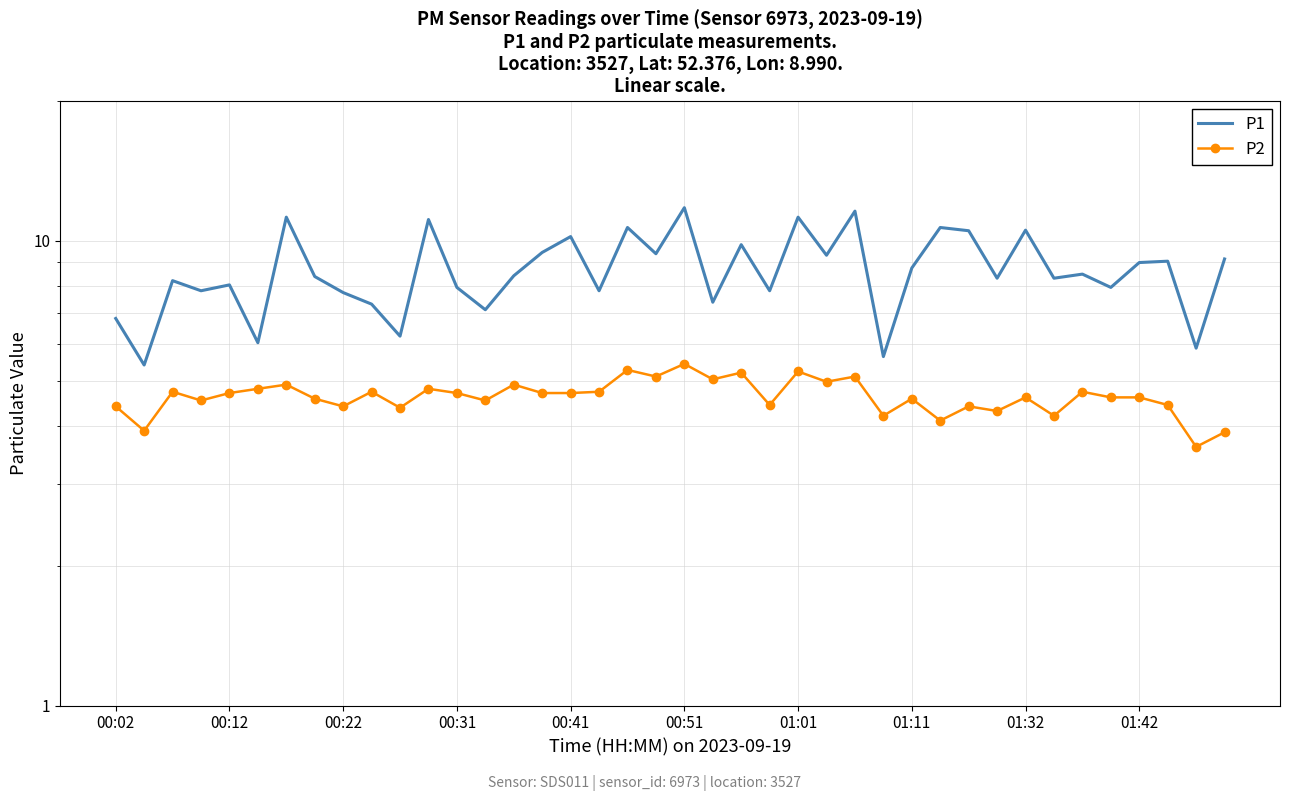

True or false: P2 and P1 cross at least once.

False